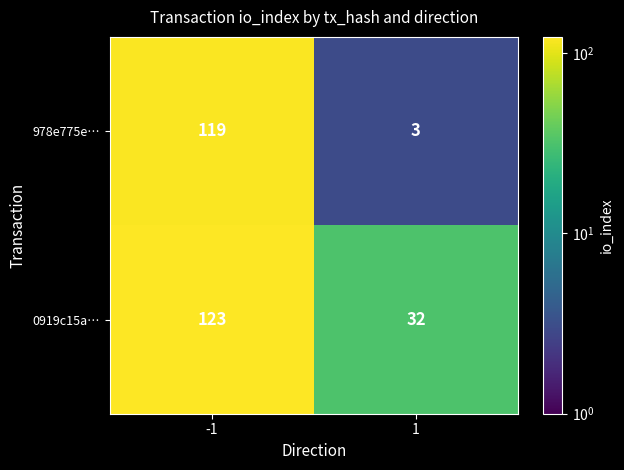

What is the spread (max minus min) of values at -1?

4